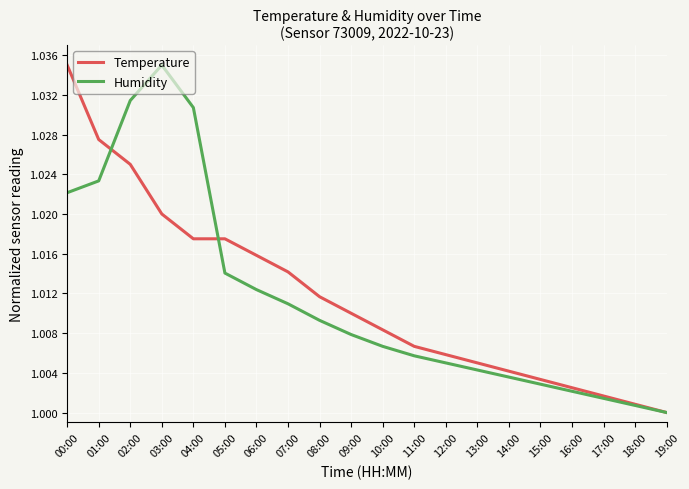

Which series changed the most between 01:00 and 02:00?

Humidity